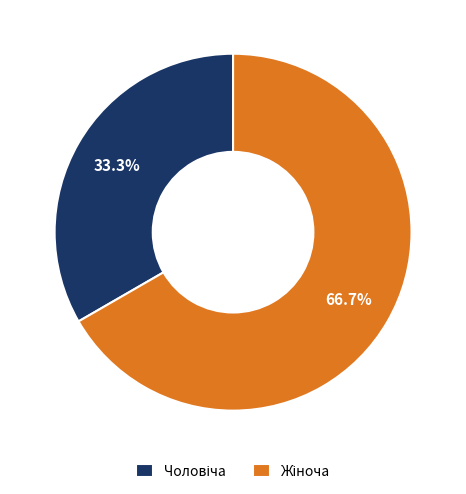

How many slices are in this pie chart?

2